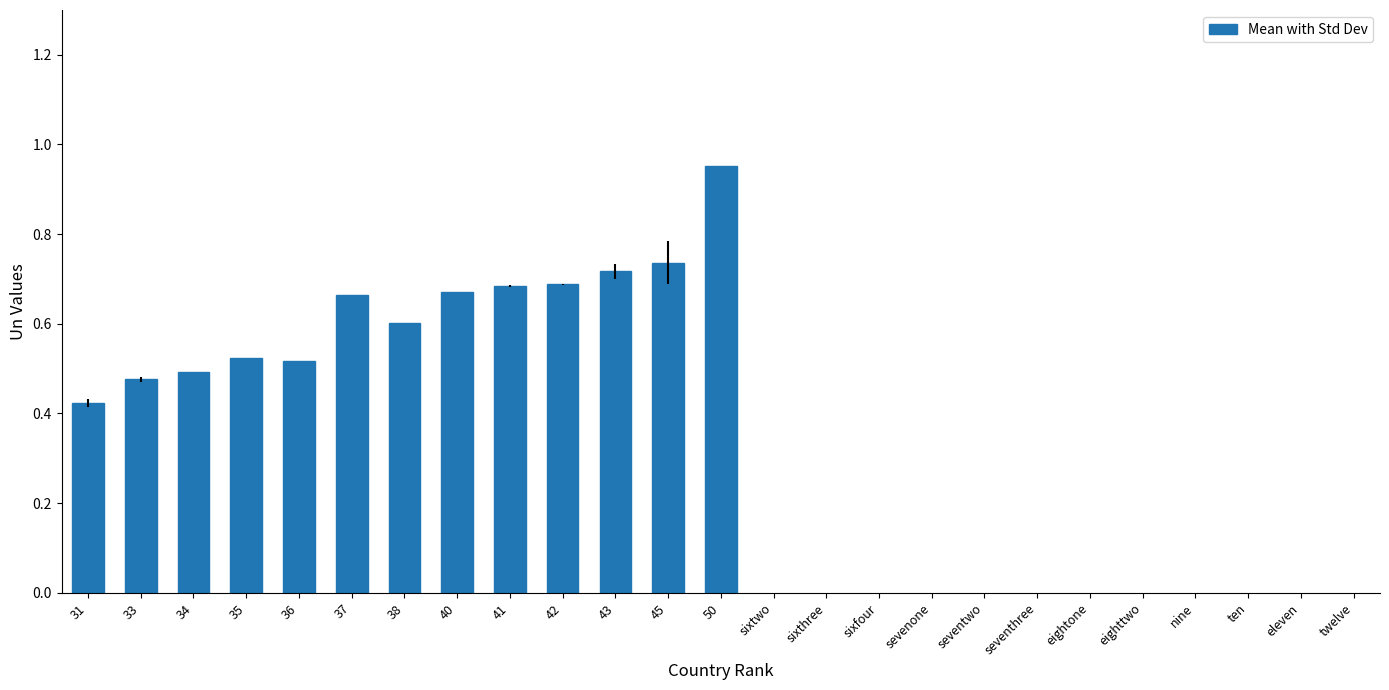

What is the average value?

0.6